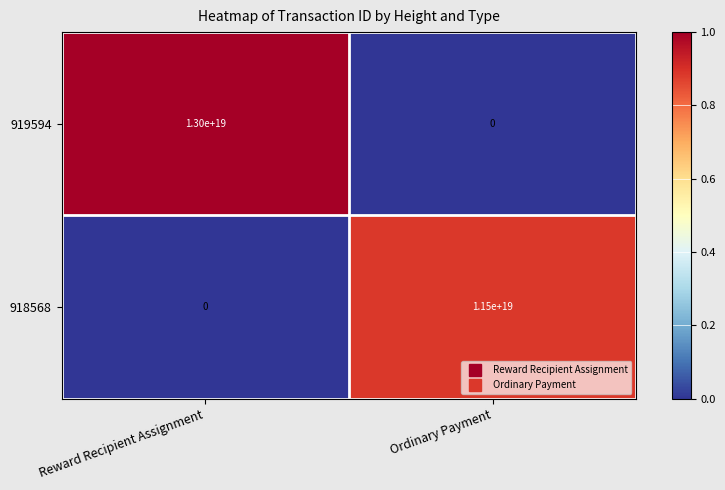

Which category has the lowest value in the 918568 series?

Reward Recipient Assignment